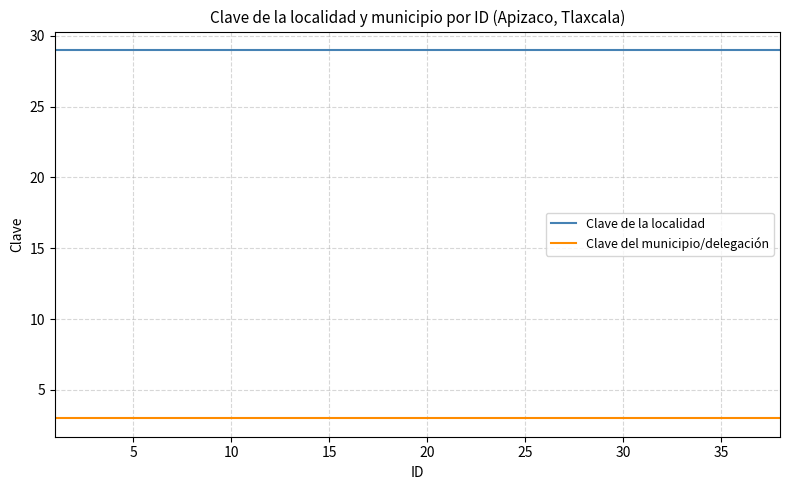

What is the minimum value shown in the chart?

3